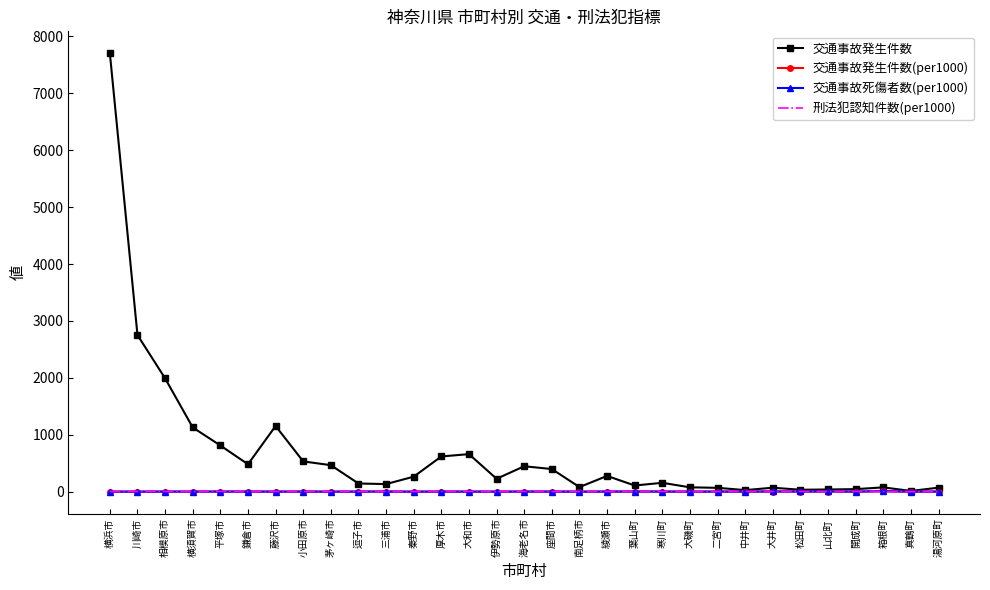

After their last crossing, which series has the higher values: 刑法犯認知件数(per1000) or 交通事故発生件数(per1000)?

交通事故発生件数(per1000)